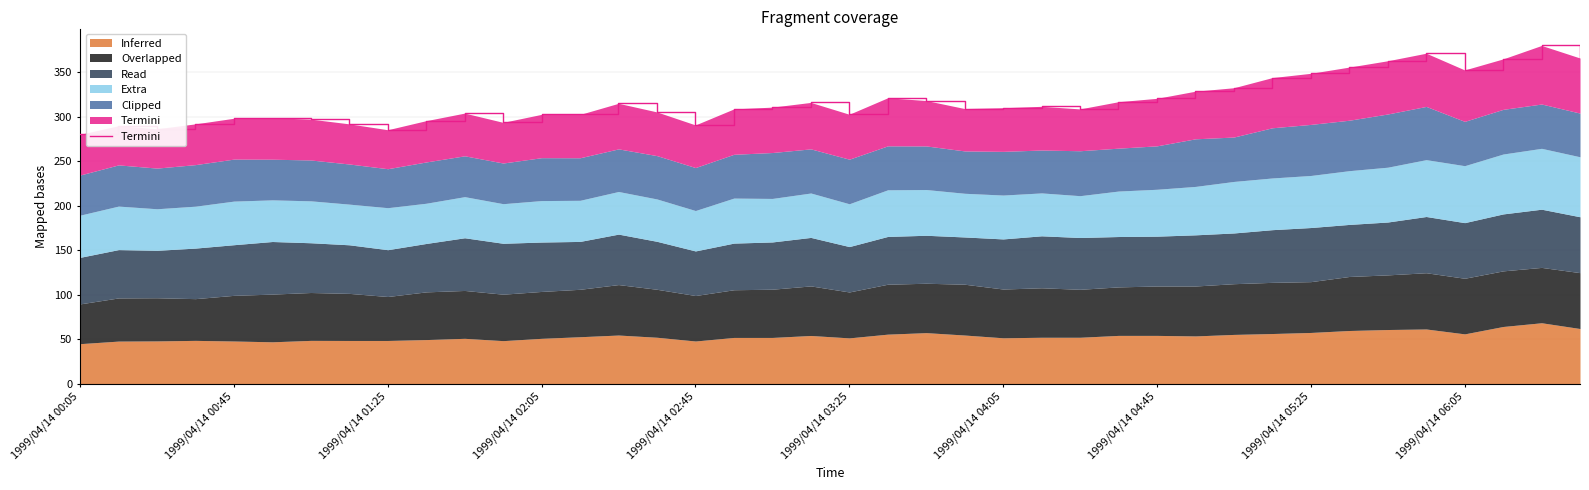

What is the total value across all series at 1999/04/14 00:05?

280.1